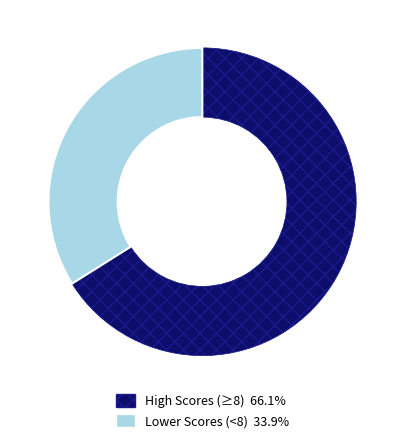

Does any single category account for the majority?

Yes